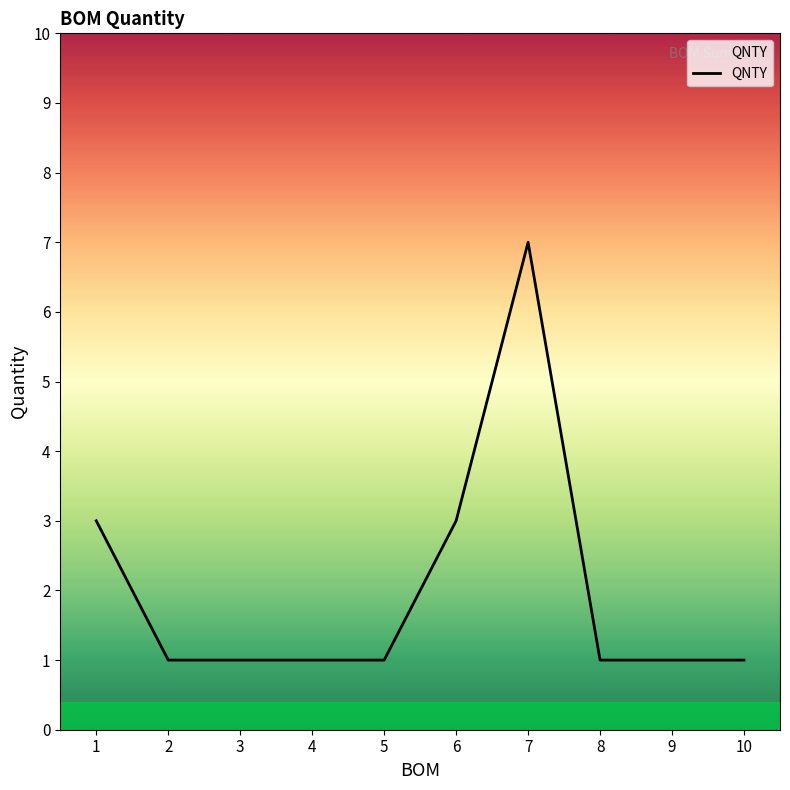

Reading right to left, extract all data points from this chart.

10=1	9=1	8=1	7=7	6=3	5=1	4=1	3=1	2=1	1=3